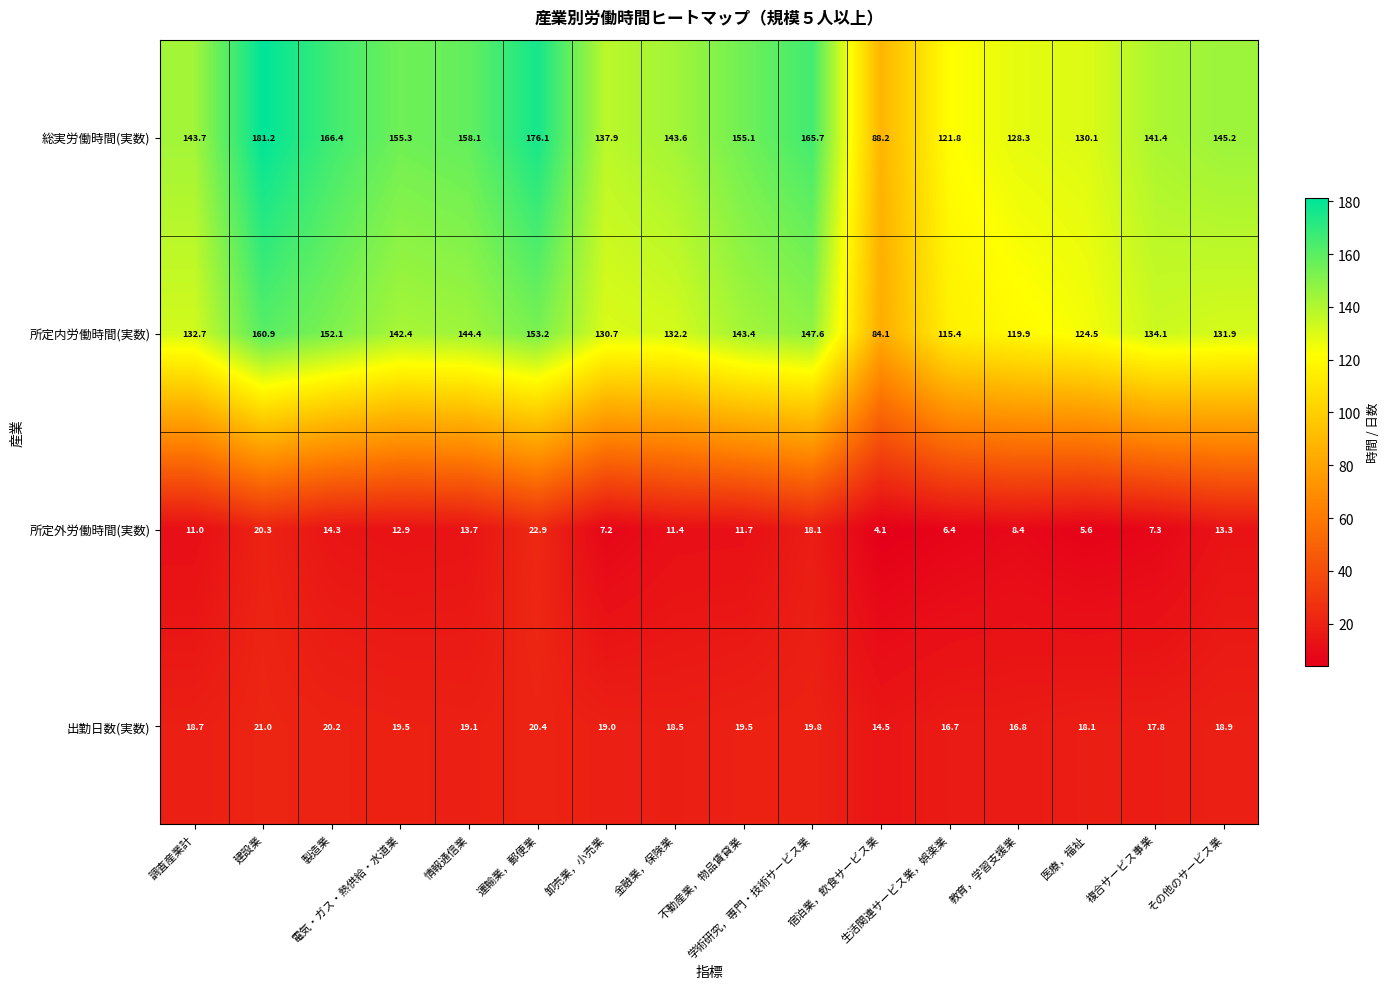

Which series has the widest spread of values?

総実労働時間(実数)